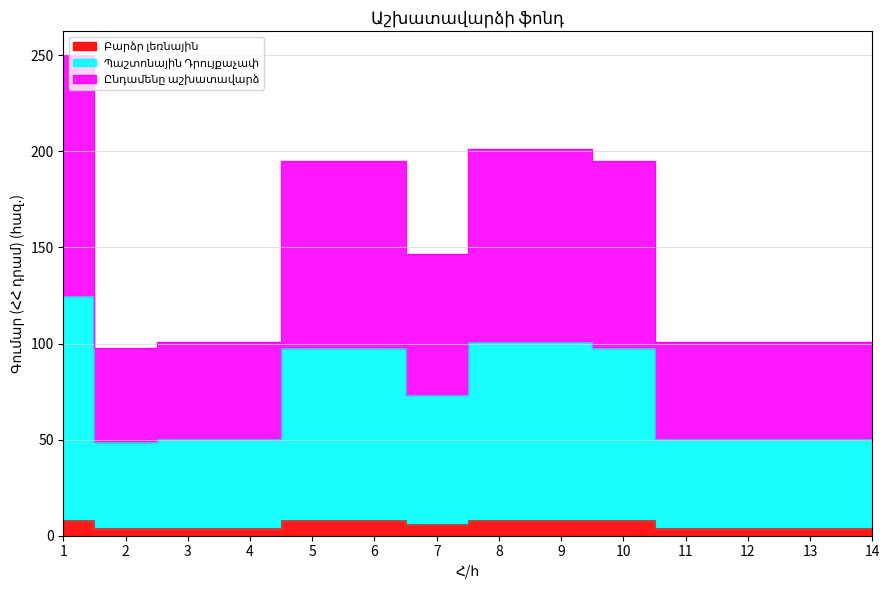

At which category does Պաշտոնային Դրույքաչափ reach its first local valley?

2